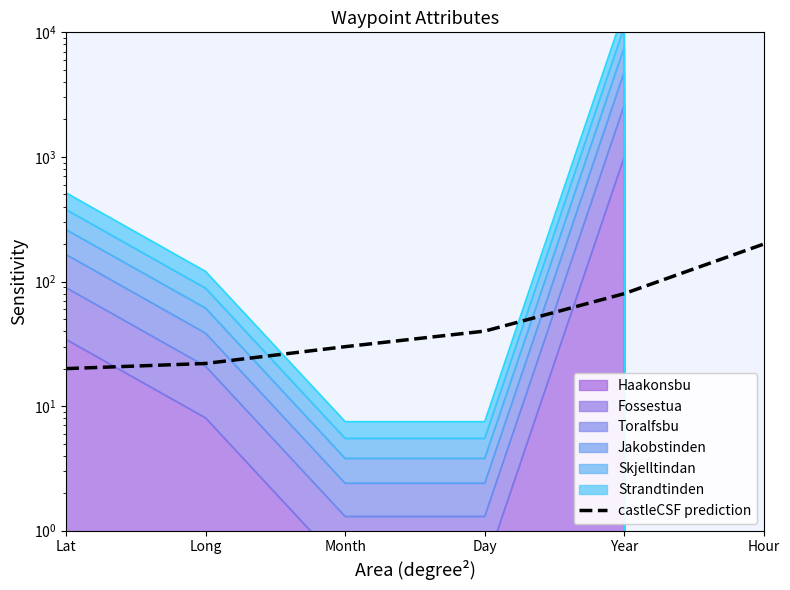

How many data points are less than 40?

3